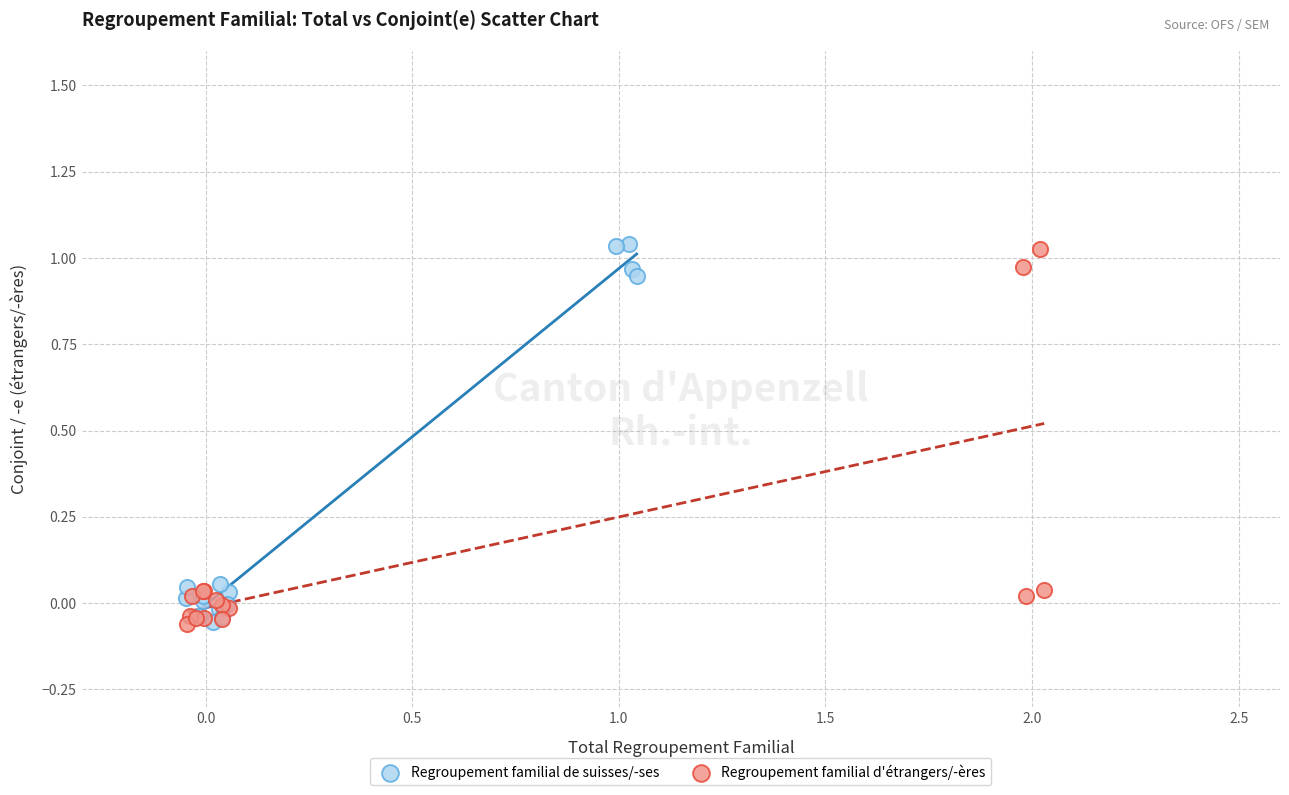

What are all the series names shown in the legend?

Regroupement familial de suisses/-ses, Regroupement familial d'étrangers/-ères